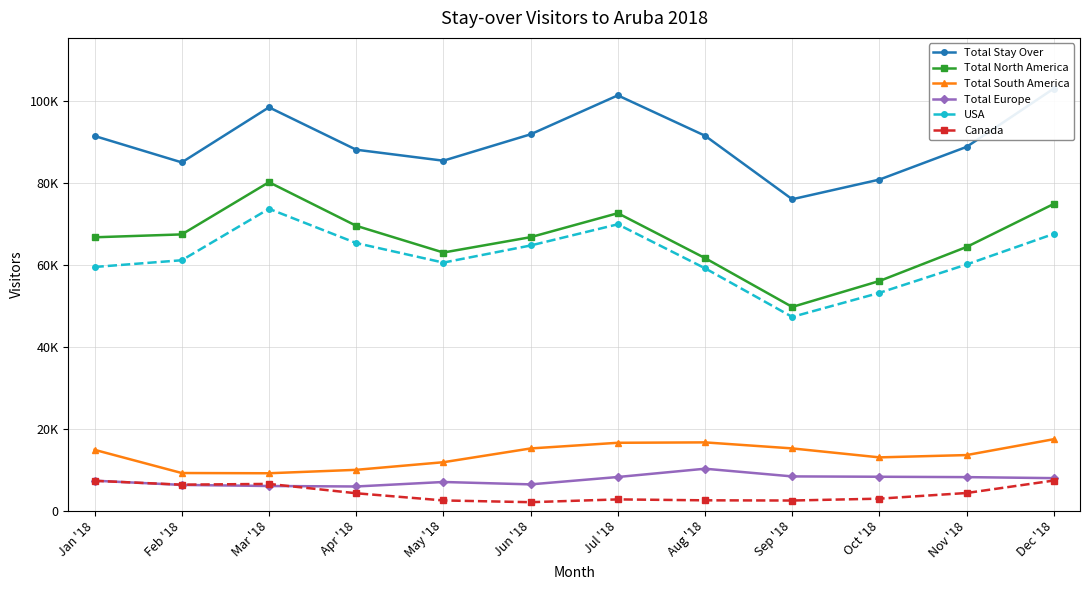

Reading right to left, extract all data points from this chart.

Total Stay Over: 103058	88811	80820	76017	91534	101386	91877	85430	88115	98467	85017	91471
Total North America: 74883	64363	56051	49715	61648	72611	66757	63003	69533	80182	67431	66727
Total South America: 17417	13539	12976	15166	16637	16540	15156	11793	9935	9098	9153	14820
Total Europe: 7905	8152	8245	8327	10205	8182	6381	6965	5866	5984	6249	7284
USA: 67564	60086	53158	47277	59160	69899	64726	60545	65322	73685	61120	59474
Canada: 7319	4277	2893	2438	2488	2712	2031	2458	4211	6497	6311	7253